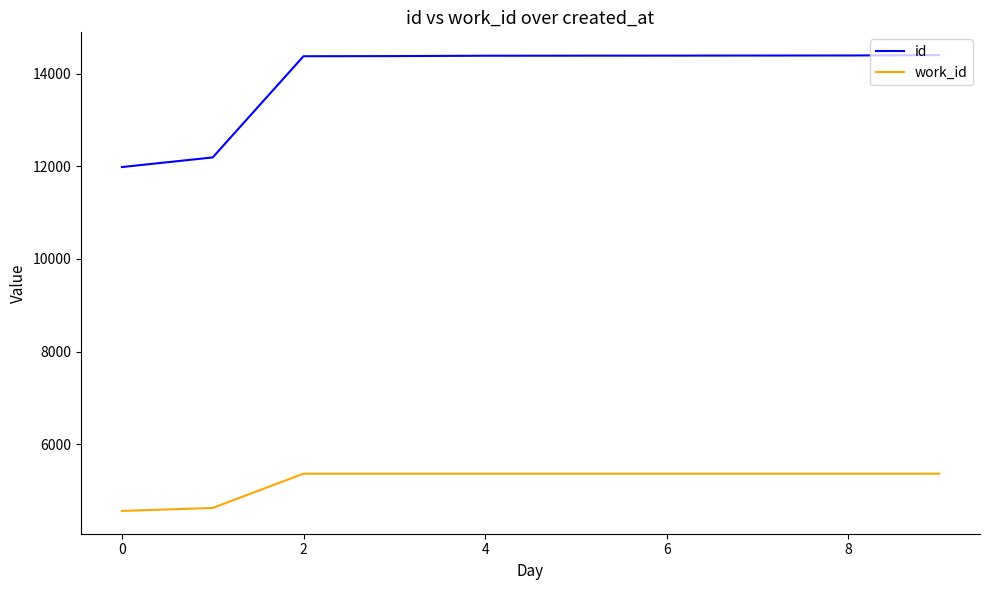

How many values in the work_id series are below 5366?

2